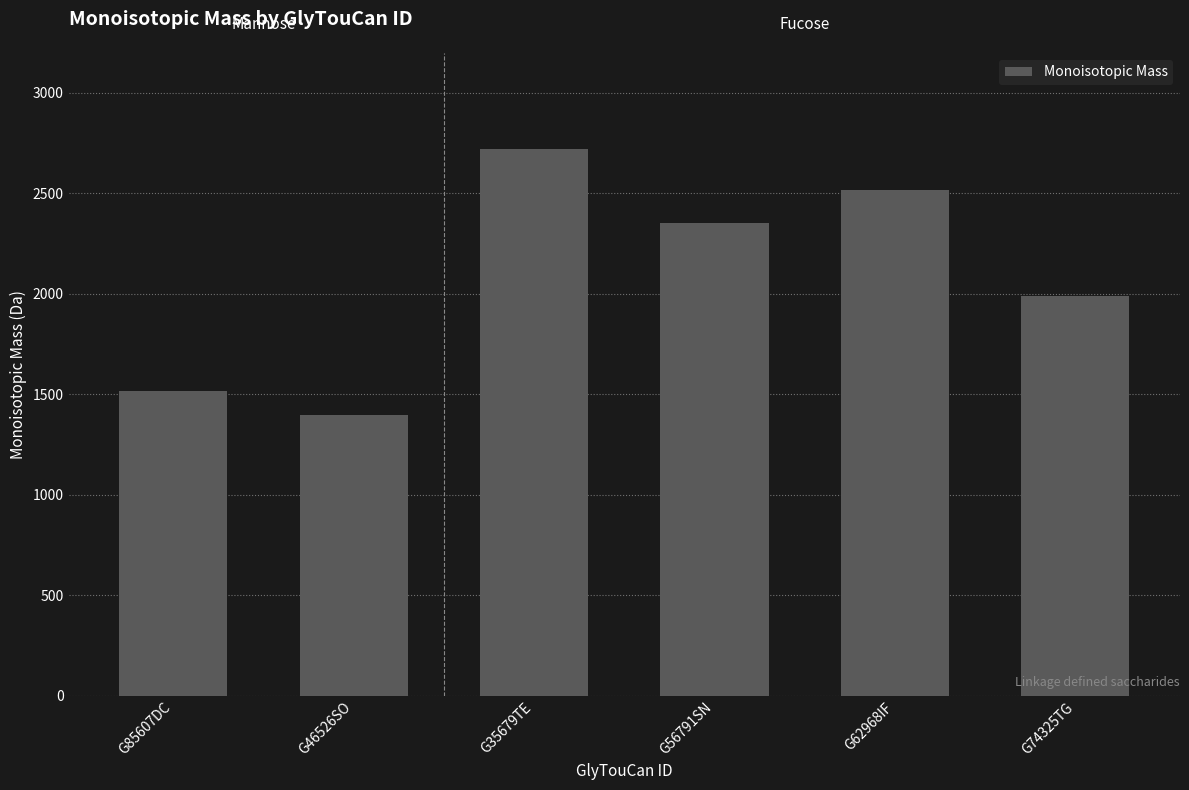

Is it true that the value at G85607DC is 1517.5?

True